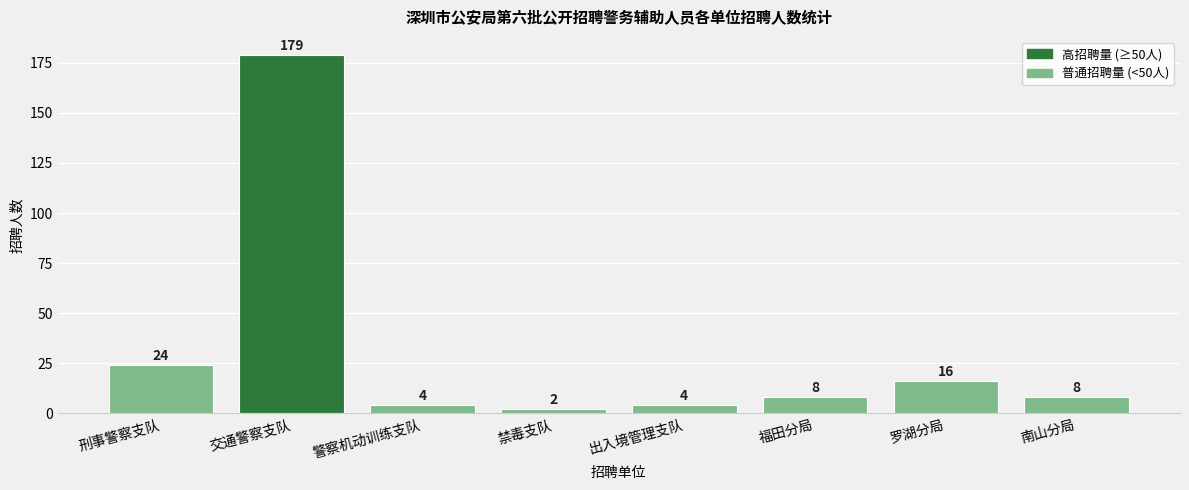

Are the bars horizontal?

No